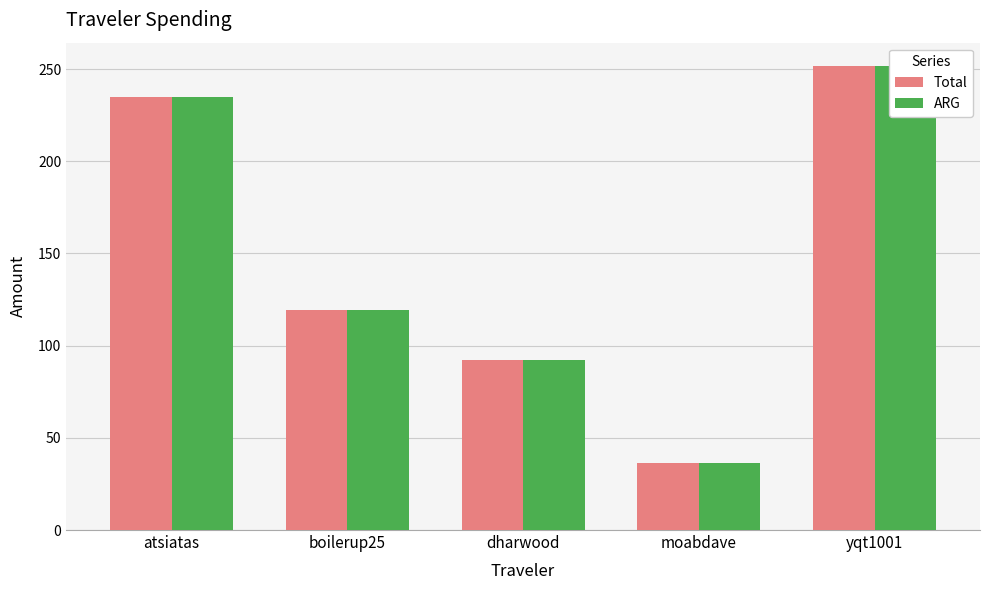

What position from the right is moabdave?

2